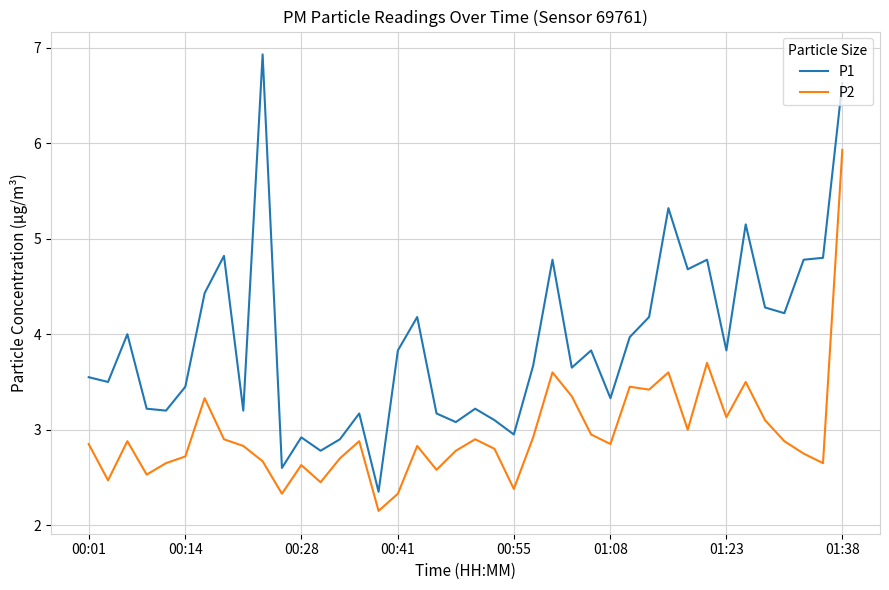

What is the maximum value shown in the chart?

6.9